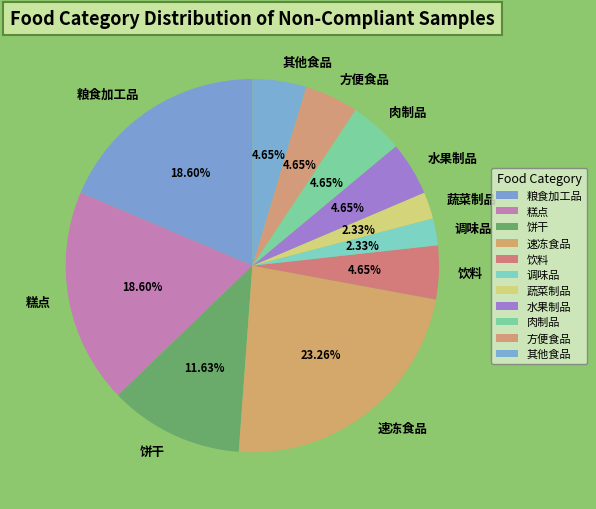

True or false: 速冻食品 accounts for 23% of the total.

True